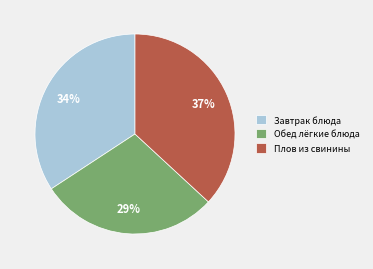

Is the sum of Плов из свинины and Обед лёгкие блюда greater than half?

Yes